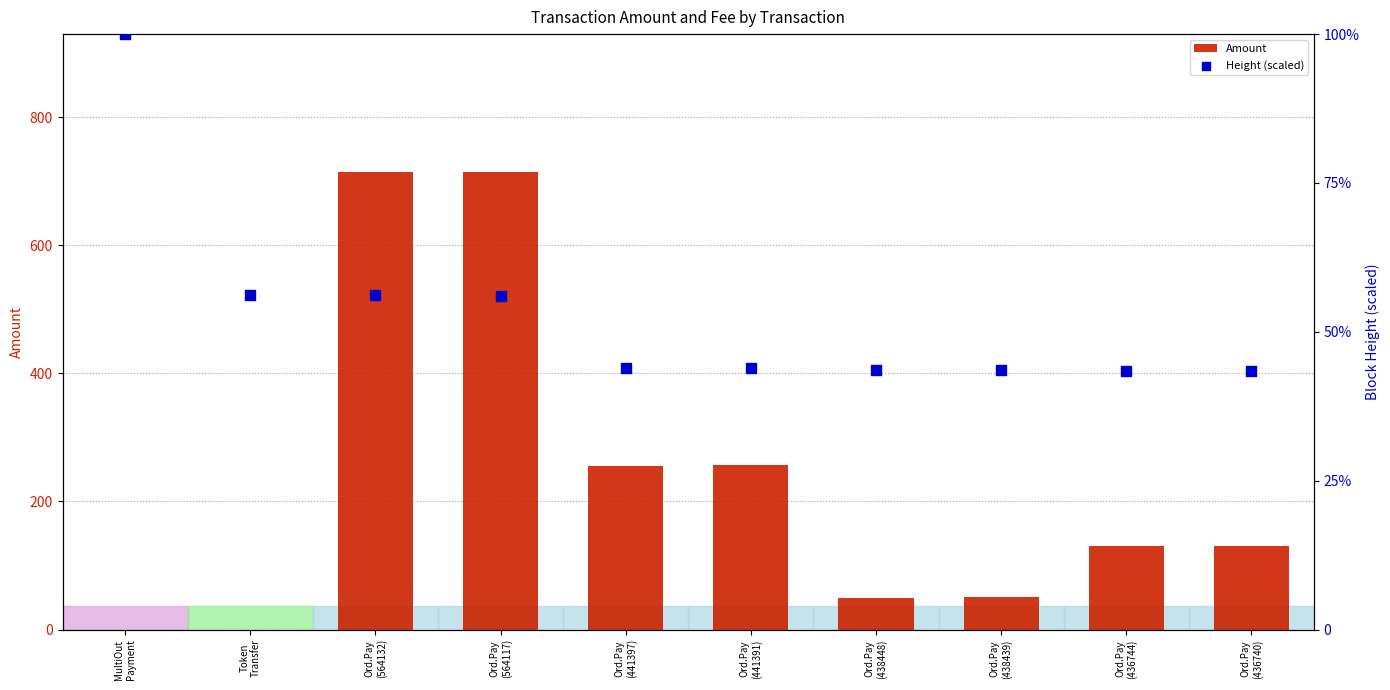

Which series has the widest spread of Y values?

Amount